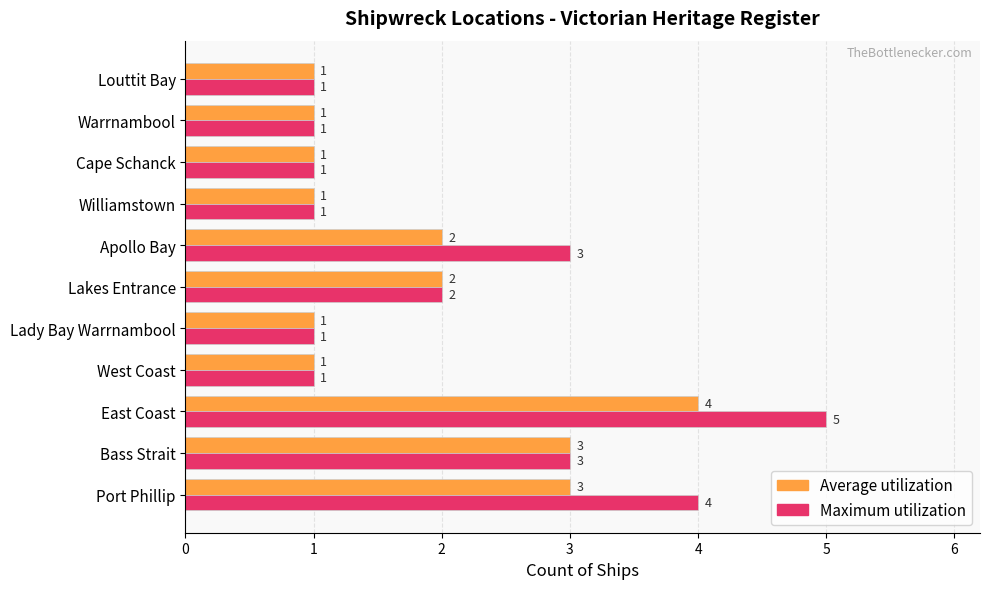

List the series in order of their overall mean, lowest first.

Average utilization, Maximum utilization